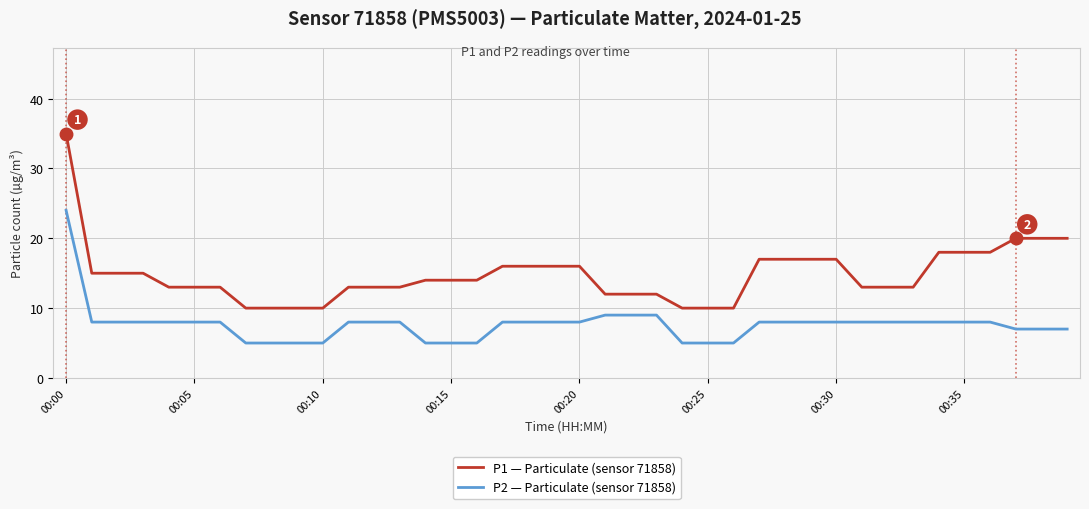

List the series in order of their overall mean, highest first.

P1 — Particulate (sensor 71858), P2 — Particulate (sensor 71858)